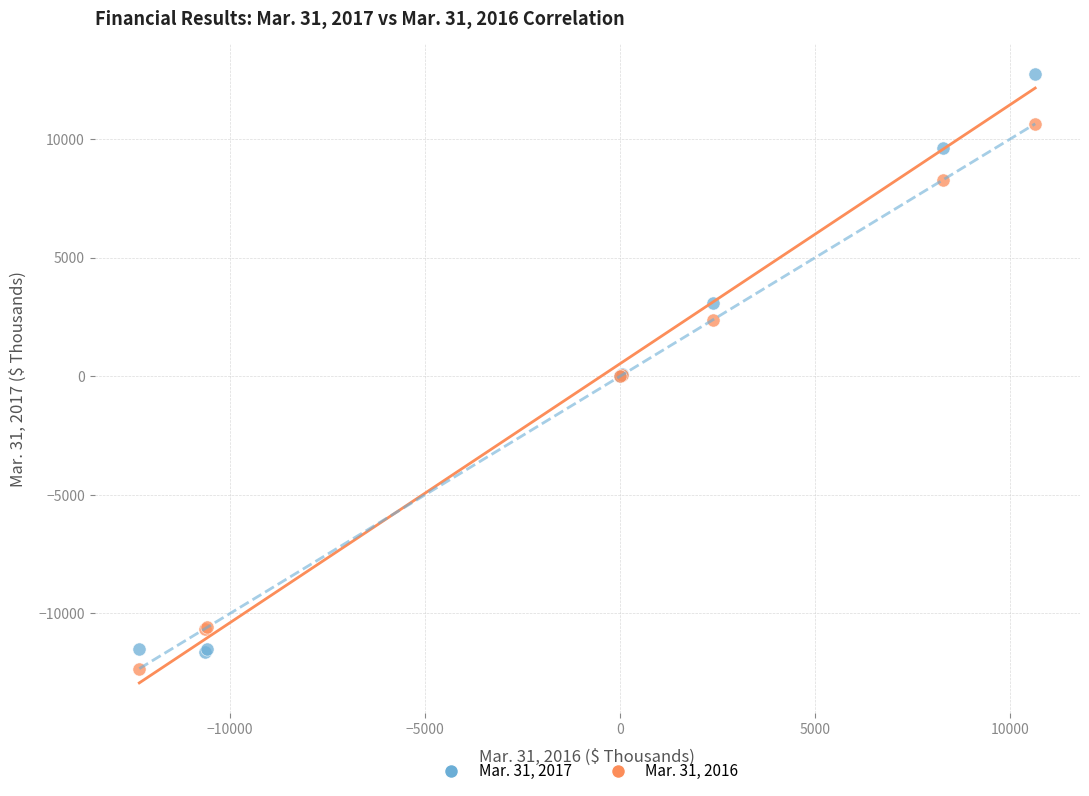

What is the X range (max minus min) for the scatter plot?

22961.0